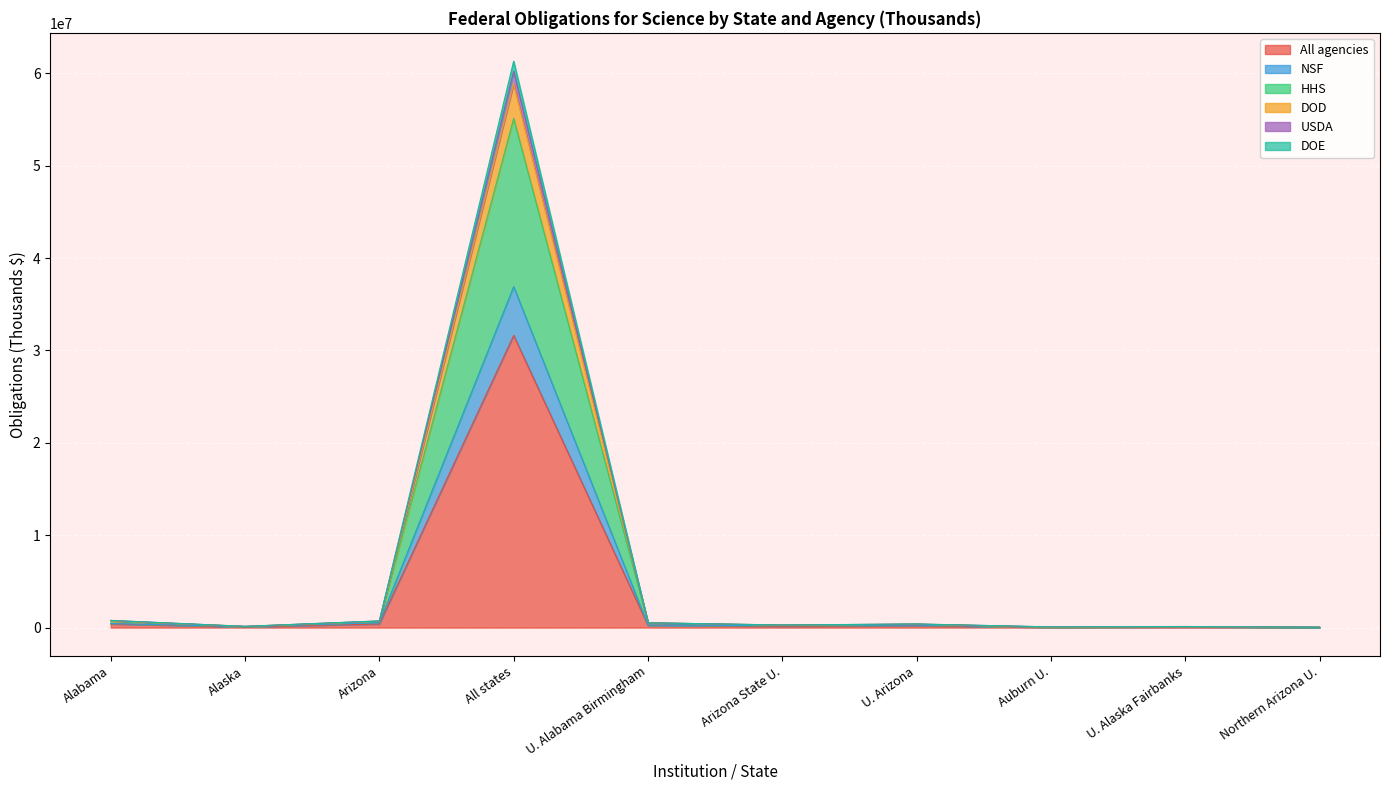

How many data points in DOE are less than 376758?

5